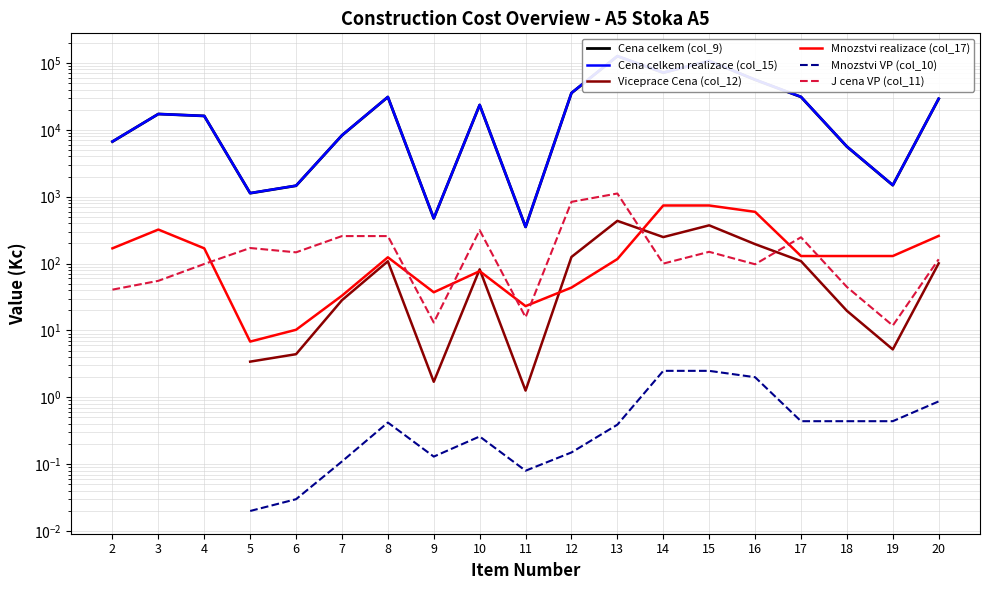

True or false: Mnozstvi VP (col_10) and J cena VP (col_11) cross at least once.

False